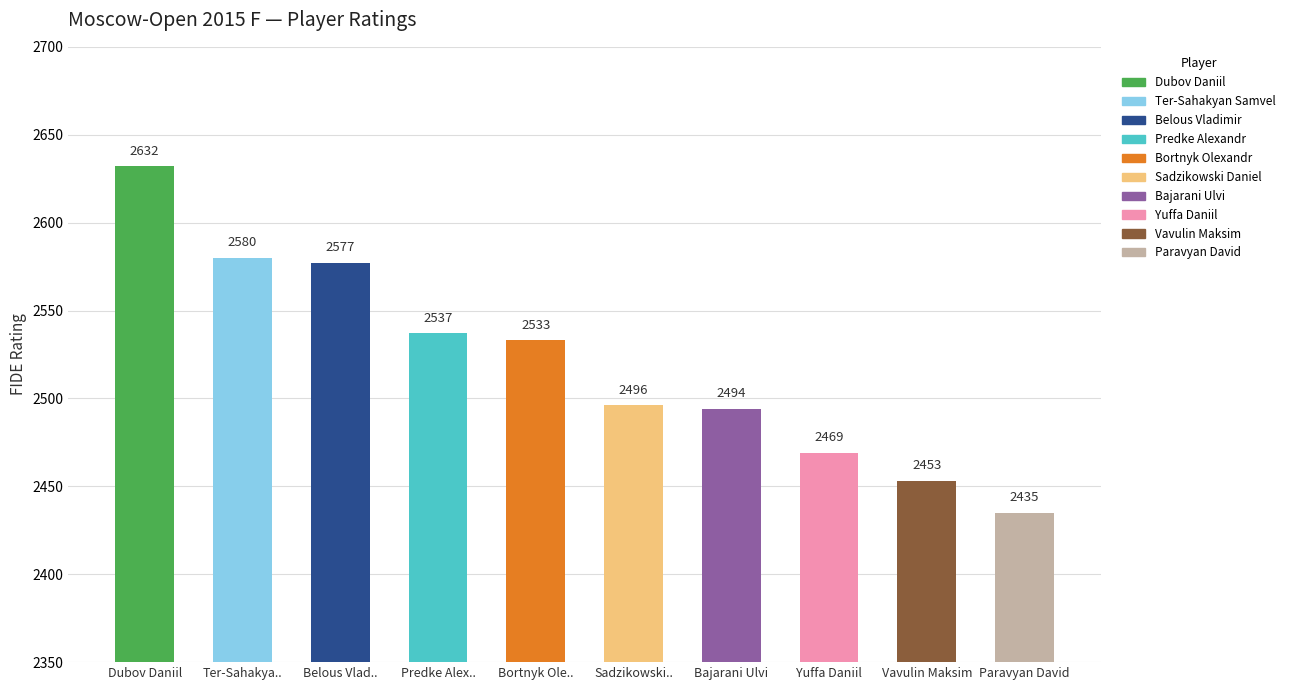

Between Ter-Sahakyan Samvel and Bajarani Ulvi, which is larger?

Ter-Sahakyan Samvel